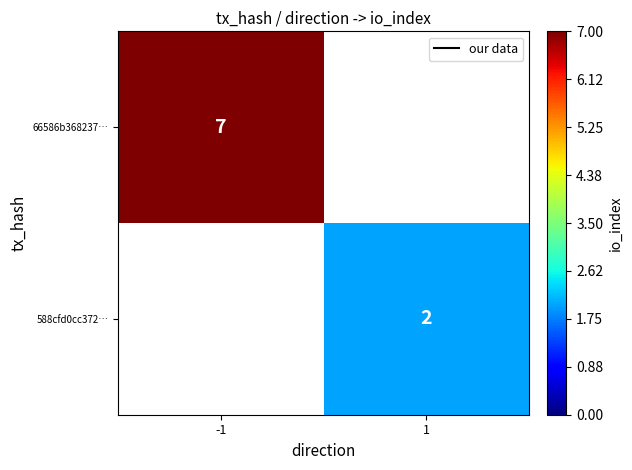

How many data points does each series have?

2